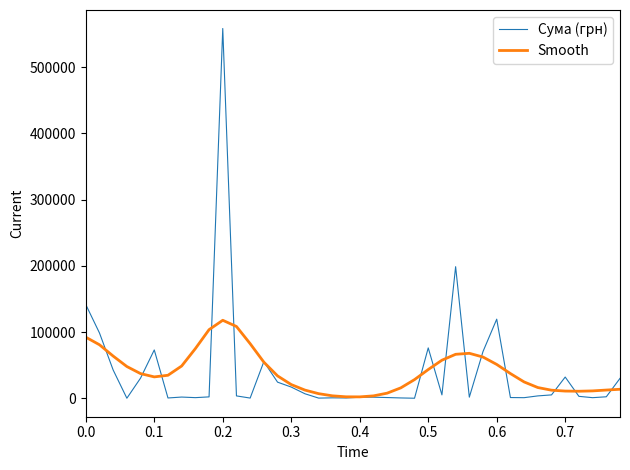

Rank the series by their maximum value, from highest to lowest.

Сума (грн), Smooth